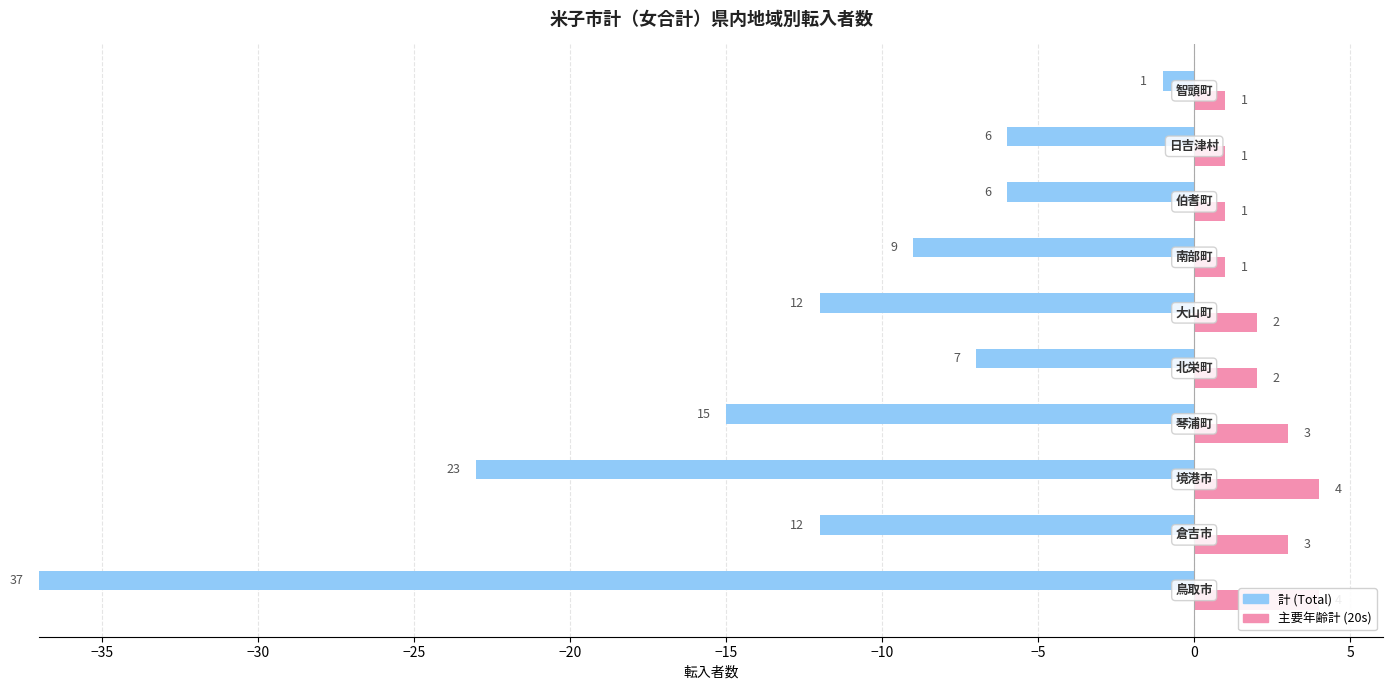

How many categories are shown in the chart?

10